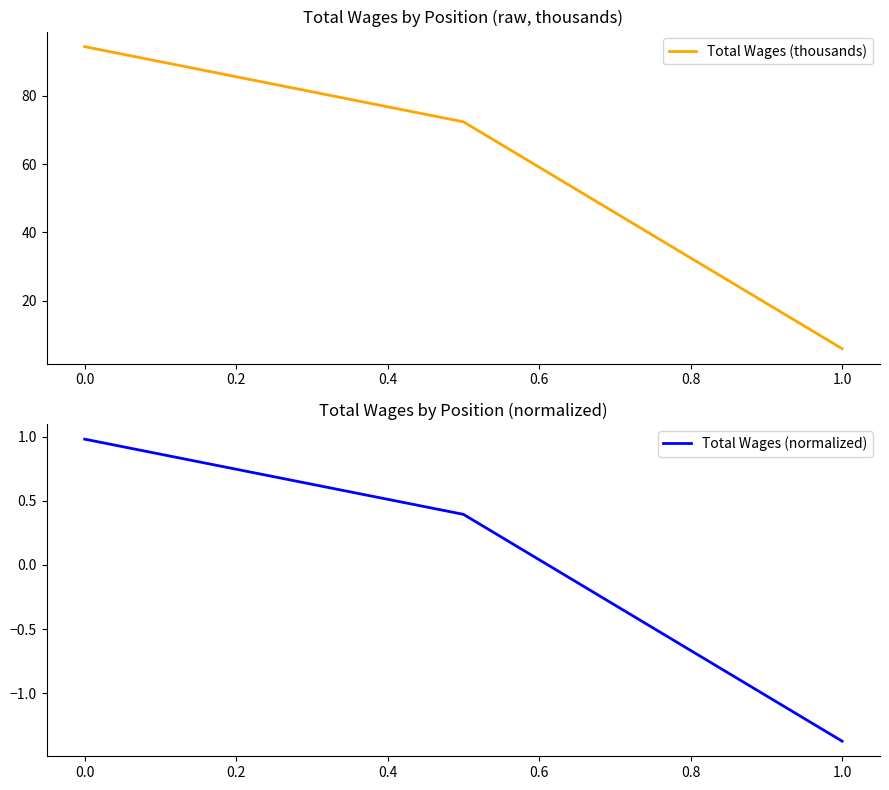

At how many categories does at least one series exceed 3?

3